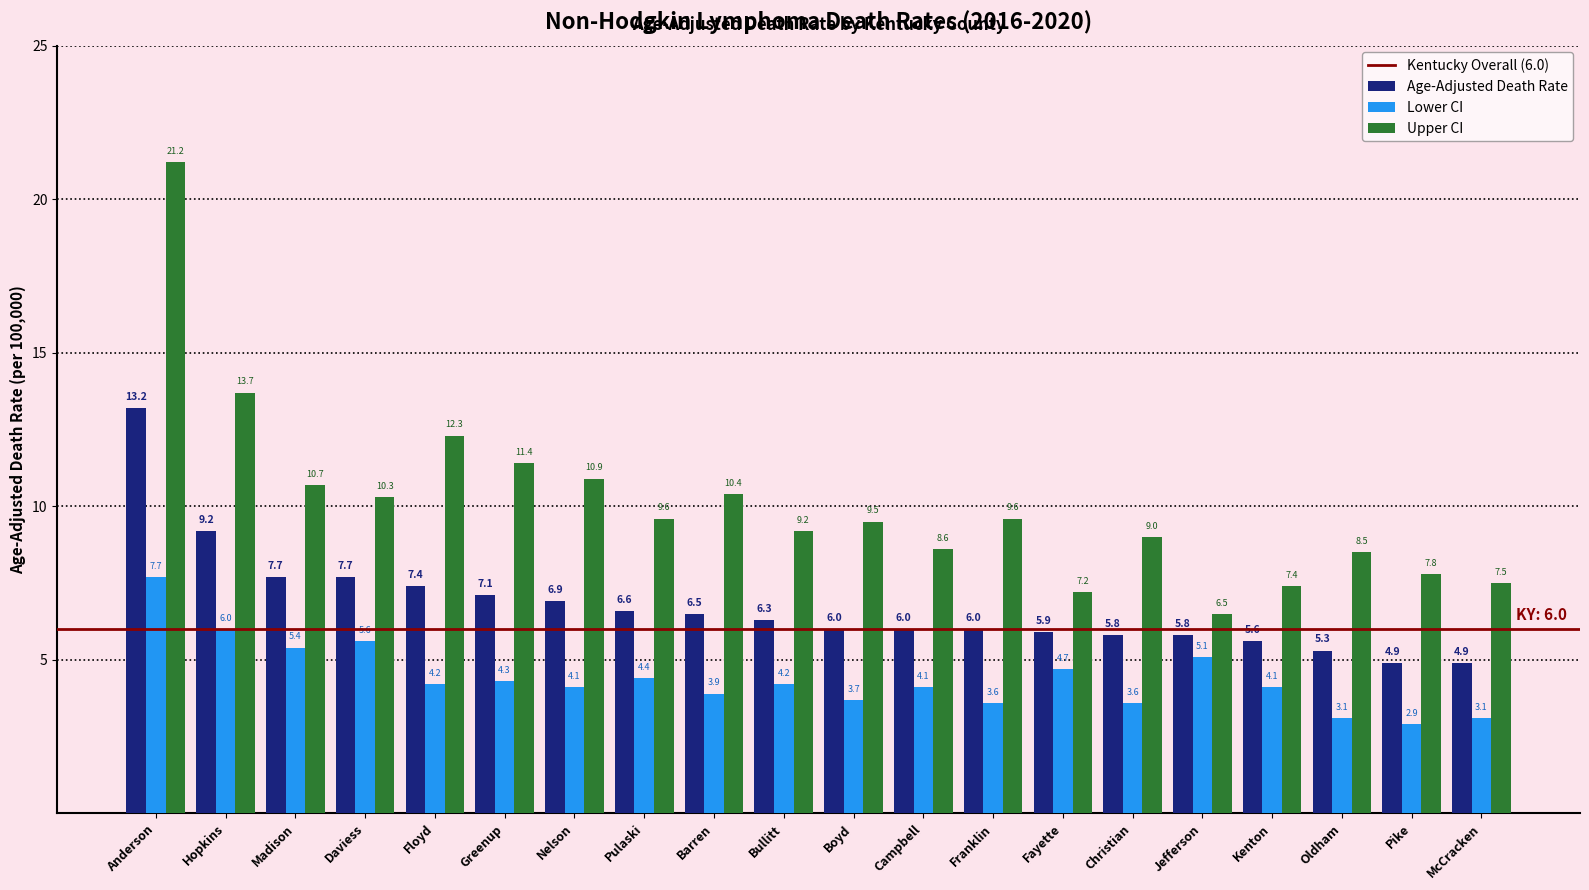

Which series has the largest total across all categories?

Upper CI